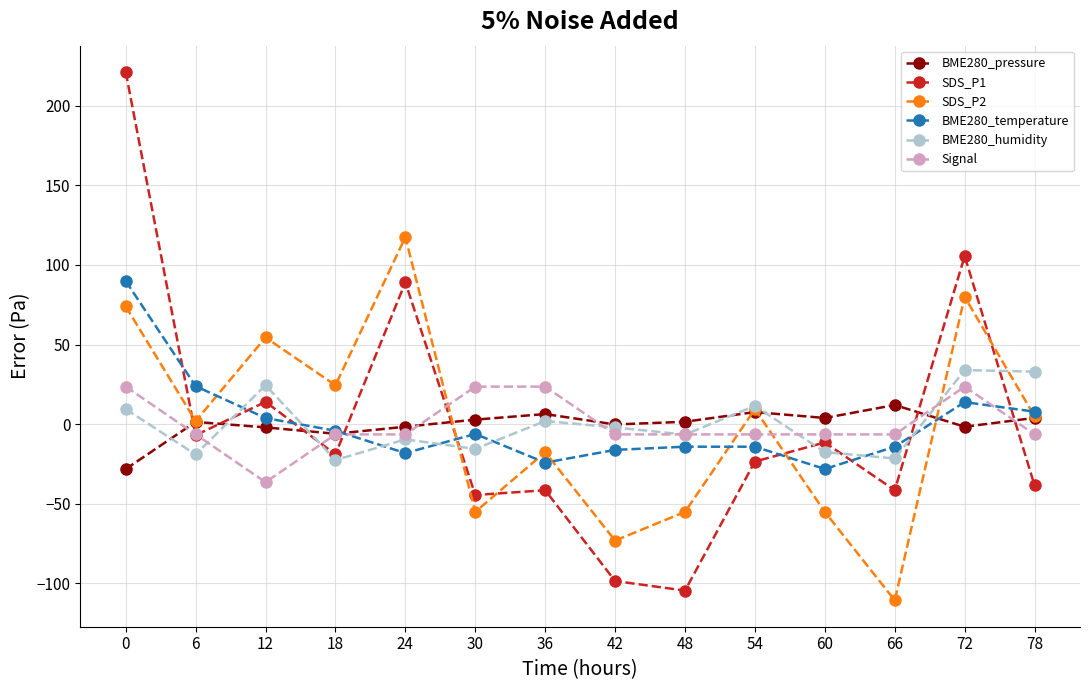

What is the difference between the maximum and minimum values in the BME280_pressure series?

40.2